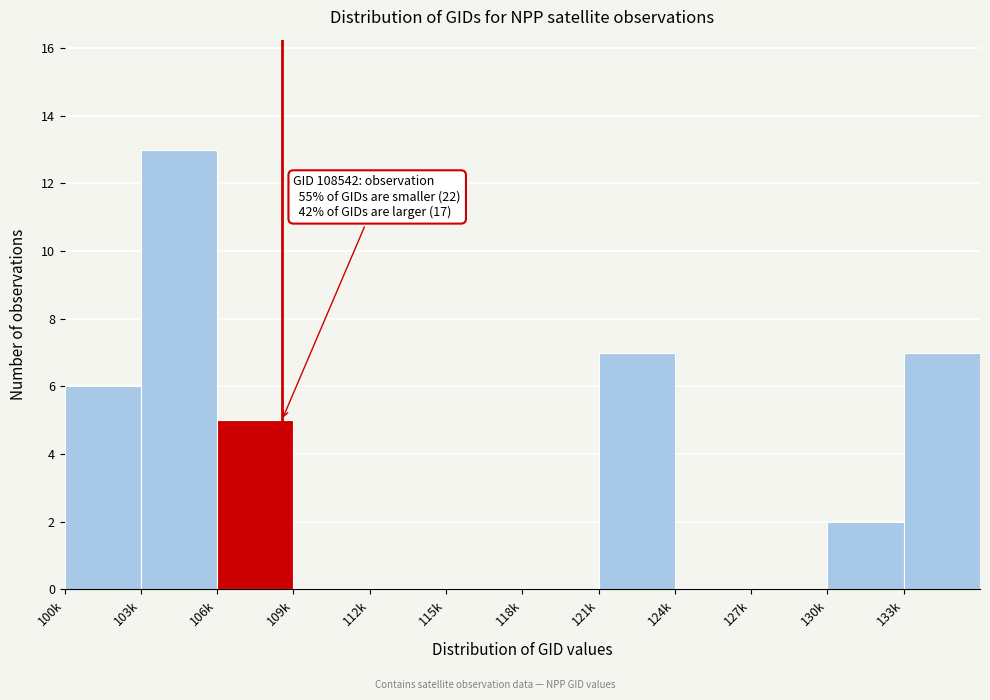

Reading right to left, list all the values displayed in this chart.

133k=7	130k=2	127k=0	124k=0	121k=7	118k=0	115k=0	112k=0	109k=0	106k=5	103k=13	100k=6